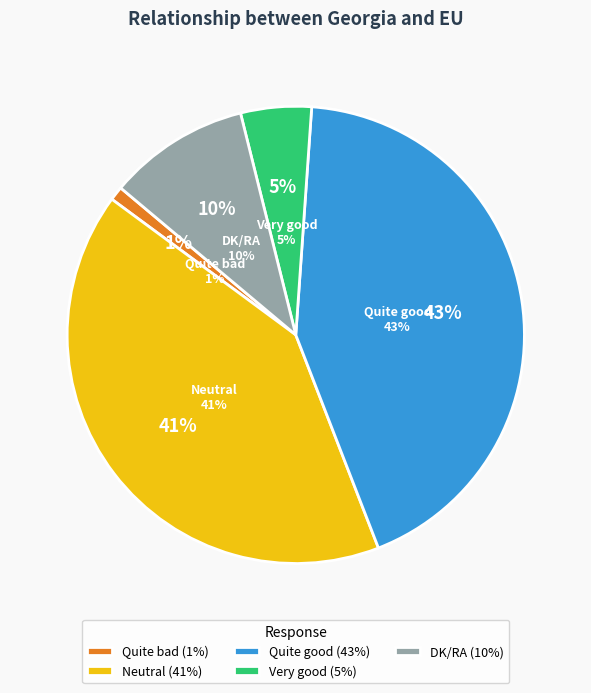

The DK/RA slice represents 18% of the pie. True or false?

False